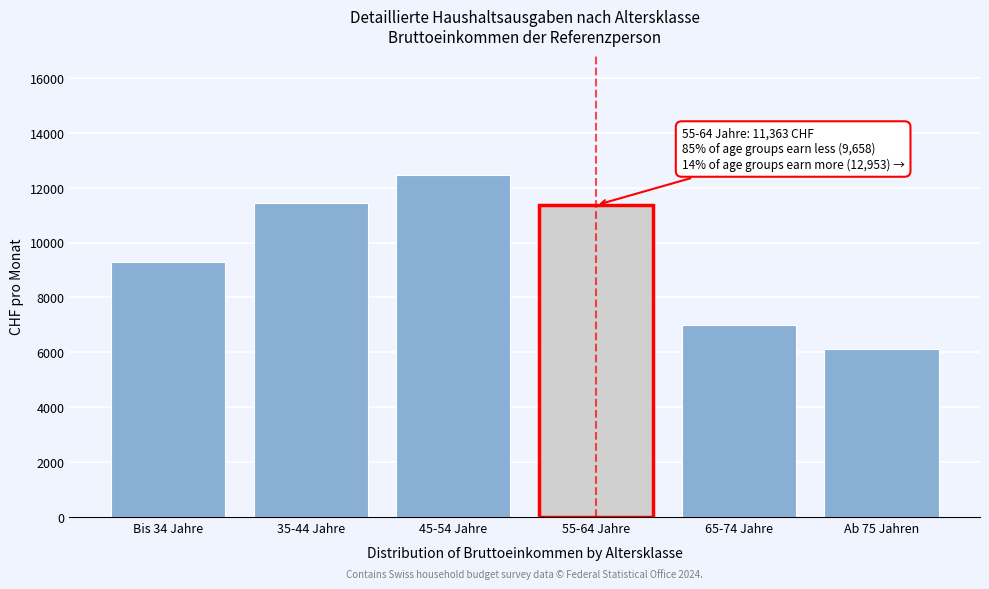

Reading left to right, list all the values displayed in this chart.

9284.8	11459.0	12454.2	11362.9	6988.5	6127.4